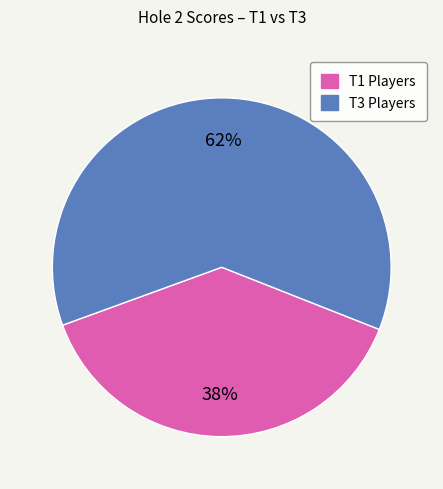

To the nearest percent, what is the average slice percentage?

50%